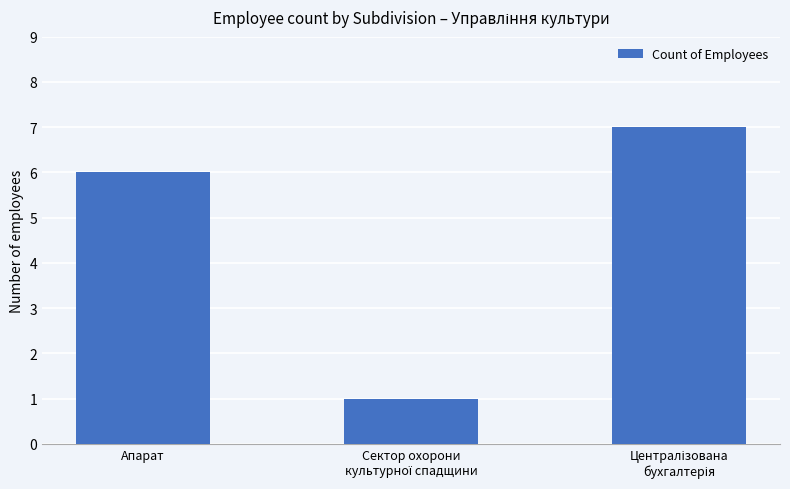

What is the label of the 1st bar from the left?

Апарат